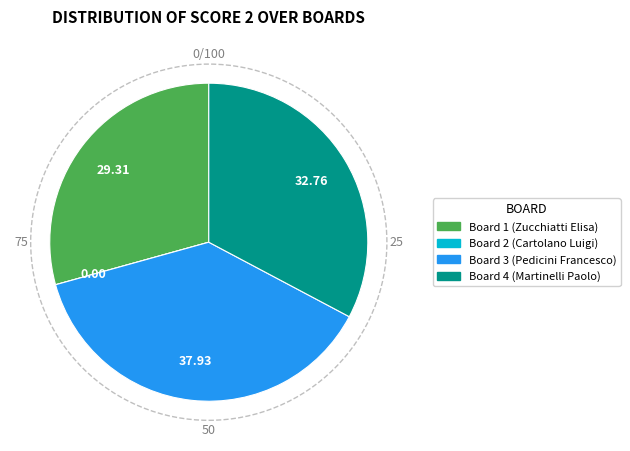

Approximately how many times larger is the value at Board 3 (Pedicini Francesco) compared to Board 4 (Martinelli Paolo)?

1.2